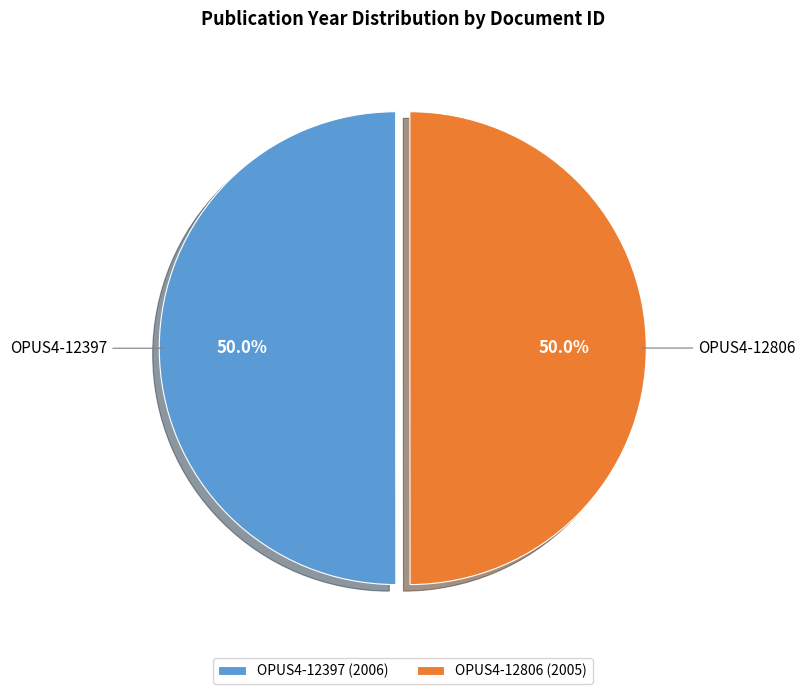

How many slices are in this pie chart?

2